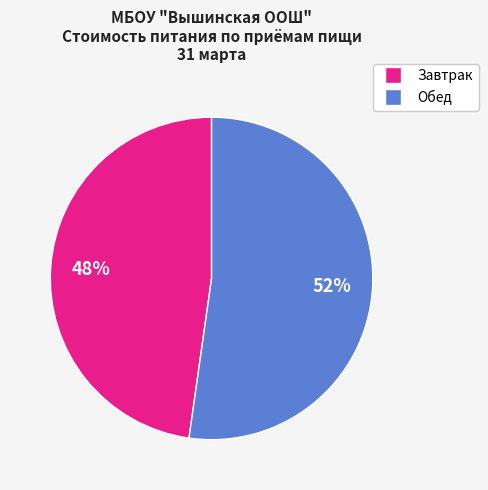

What percentage is the Обед slice, to the nearest percent?

52%